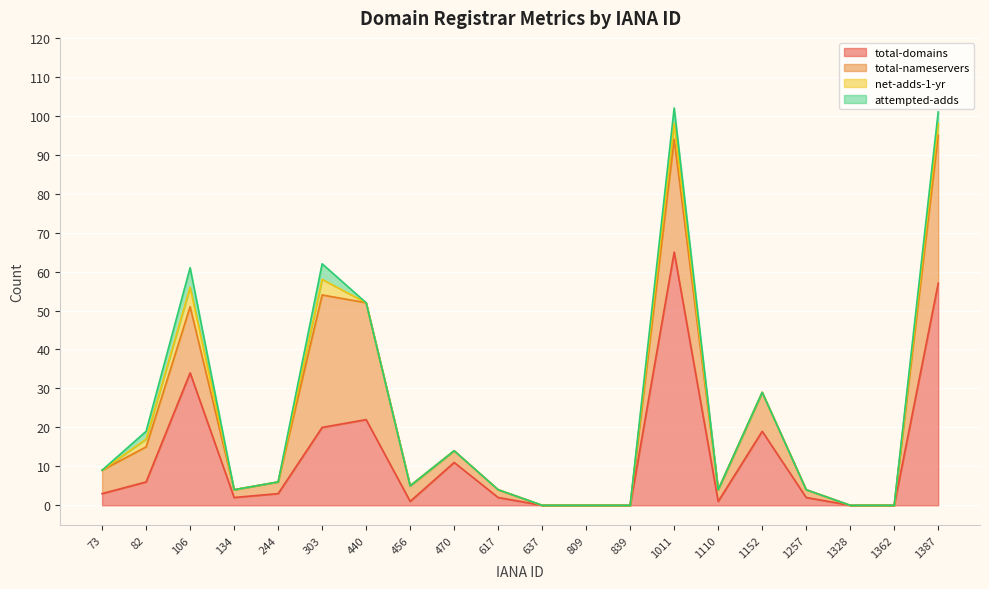

How many values in the total-nameservers series are below 3?

8